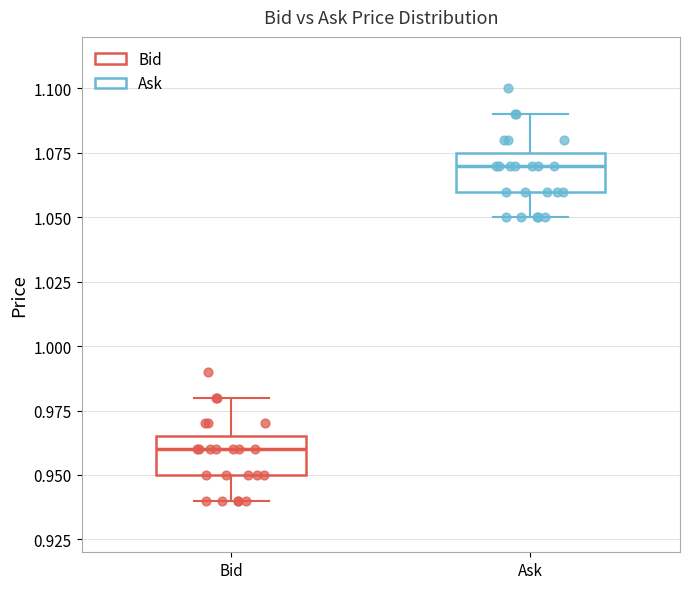

Reading left to right, read every box against the y-axis: the position of its median line, the range the box covers, and the ends of its whiskers. The values are not printed on the chart, so give them approximately, as read against the axis.

Bid: median 0.960, box 0.950 to 0.965, whiskers 0.940 to 0.980
Ask: median 1.070, box 1.060 to 1.075, whiskers 1.050 to 1.090